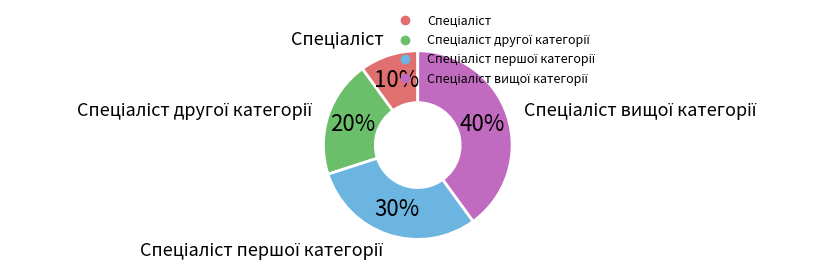

Is there a majority slice in this chart?

No